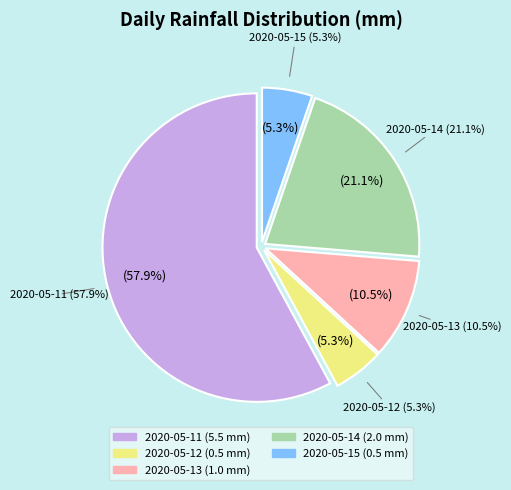

To the nearest percent, what portion does 2020-05-11 represent?

58%